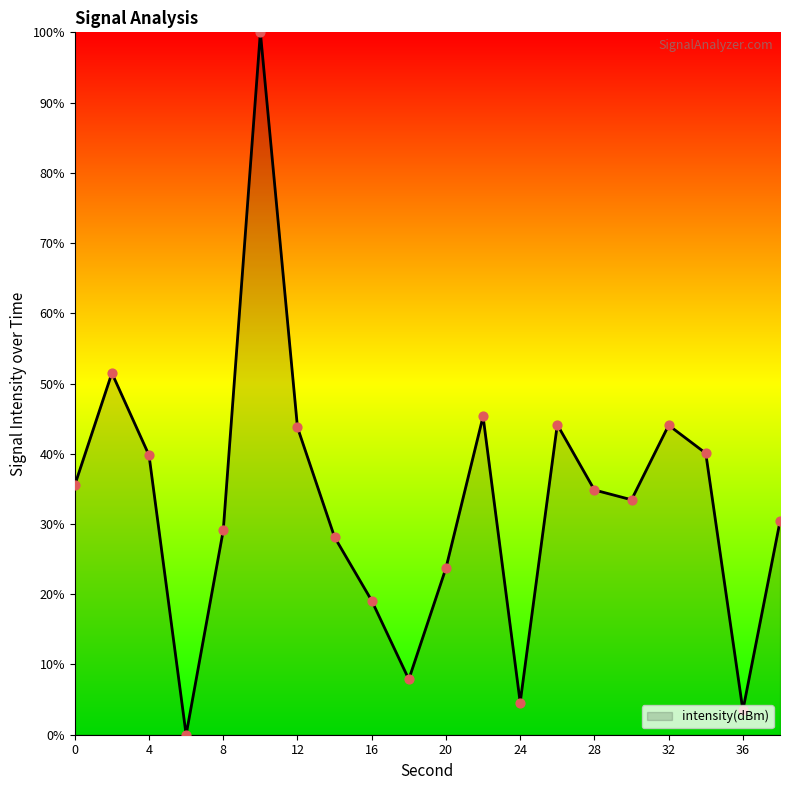

What is the greatest value displayed?

100.0